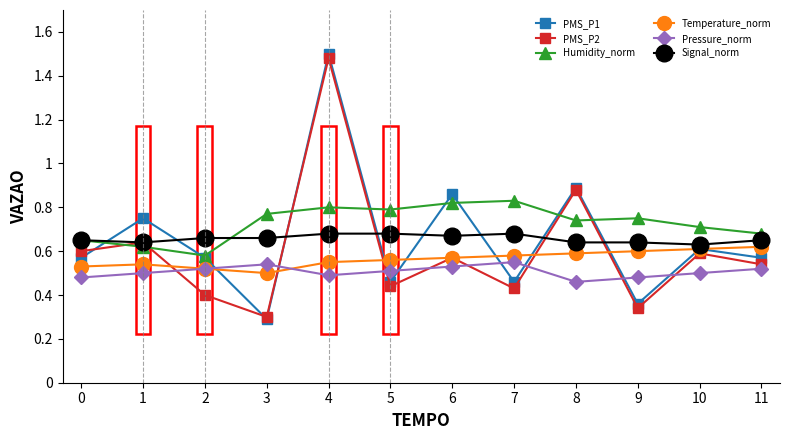

True or false: Pressure_norm has a value of 0.8 at 1.

False